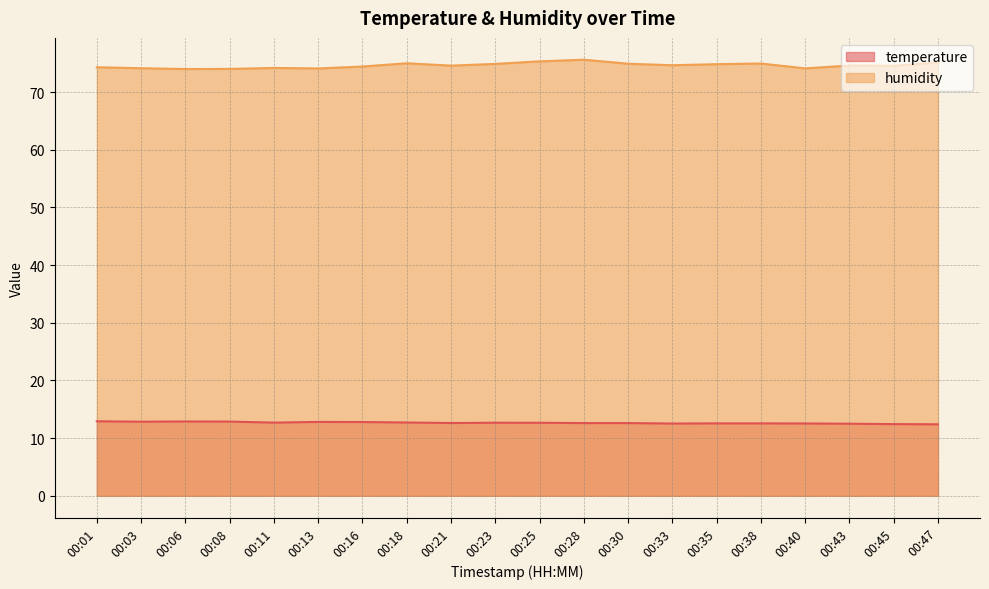

Is it true that humidity equals 15.5 at 00:11?

False